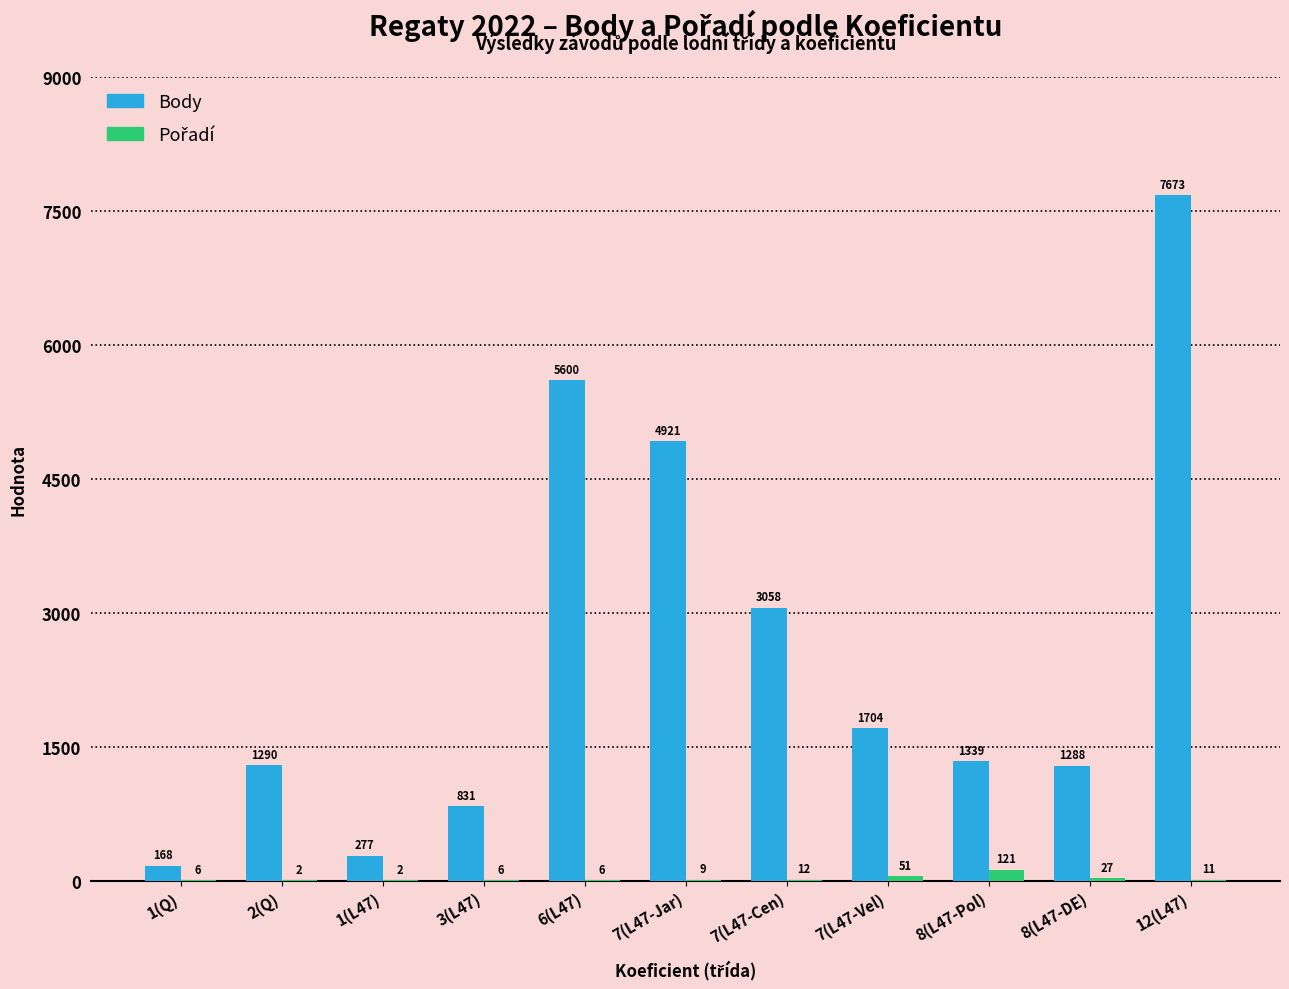

At which category is the sum across all series the highest?

12(L47)